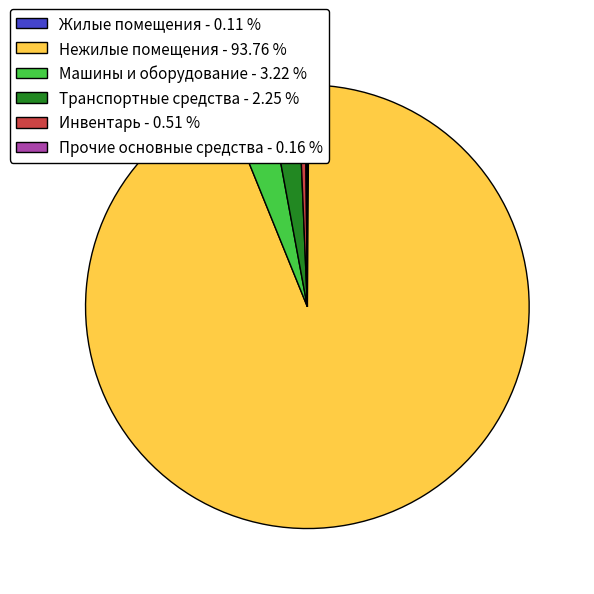

Does any single category account for the majority?

Yes